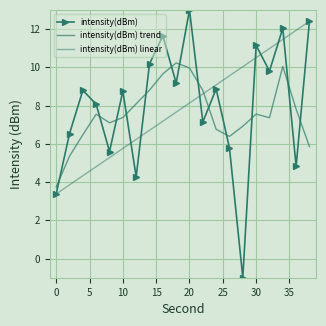

Reading left to right, what are all the values shown in this chart?

intensity(dBm): 3.4	6.5	8.8	8.1	5.6	8.8	4.3	10.2	11.6	9.2	13.0	7.1	8.9	5.8	-1.0	11.1	9.8	12.0	4.8	12.4
intensity(dBm) trend: 3.7	5.4	6.5	7.5	7.1	7.4	8.1	8.8	9.7	10.2	10.0	8.8	6.8	6.4	6.9	7.6	7.4	10.0	7.8	5.9
intensity(dBm) linear: 3.4	3.9	4.3	4.8	5.3	5.8	6.2	6.7	7.2	7.7	8.1	8.6	9.1	9.6	10.0	10.5	11.0	11.5	11.9	12.4